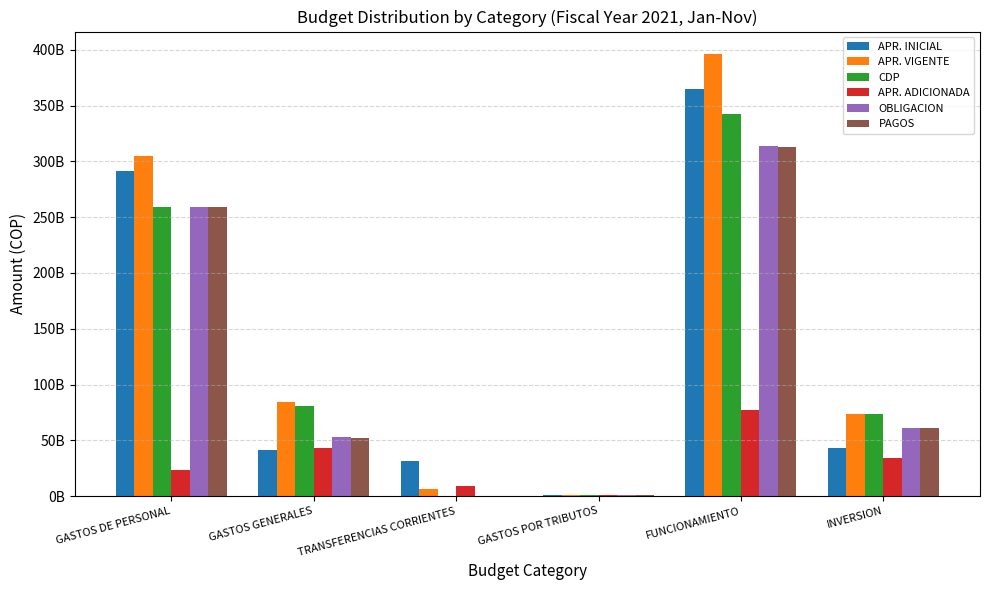

Rank the series at FUNCIONAMIENTO from lowest to highest value.

APR. ADICIONADA, PAGOS, OBLIGACION, CDP, APR. INICIAL, APR. VIGENTE